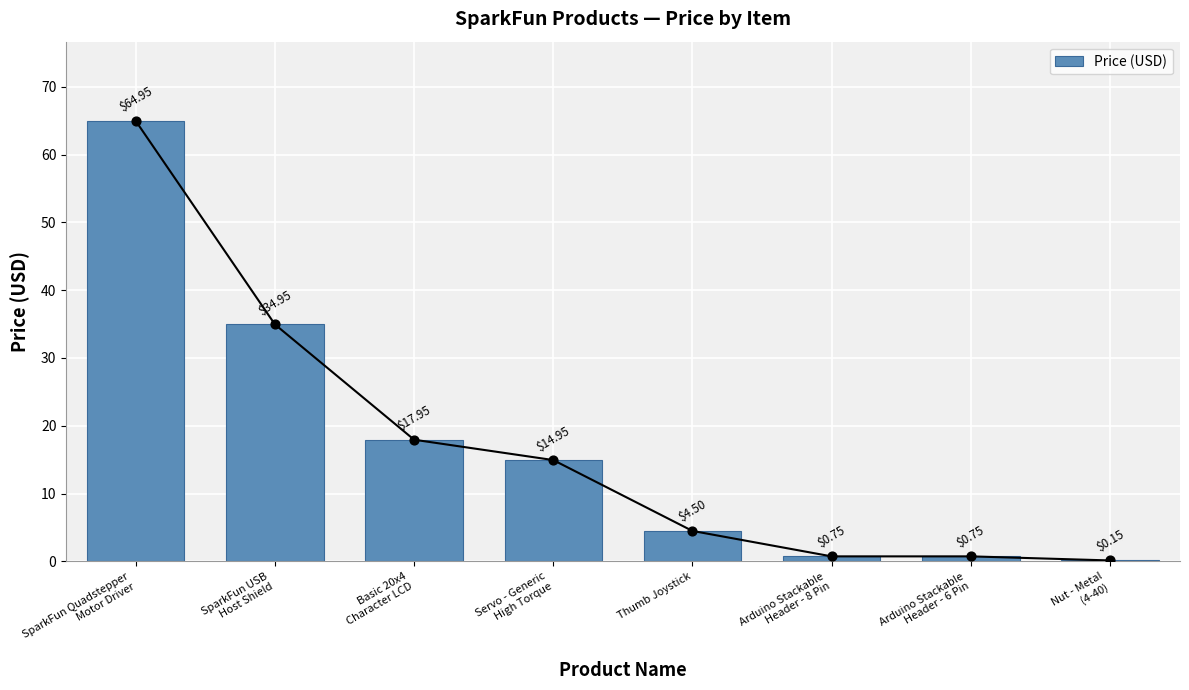

What is the change in value from Thumb Joystick to Arduino Stackable
Header - 8 Pin?

-3.8